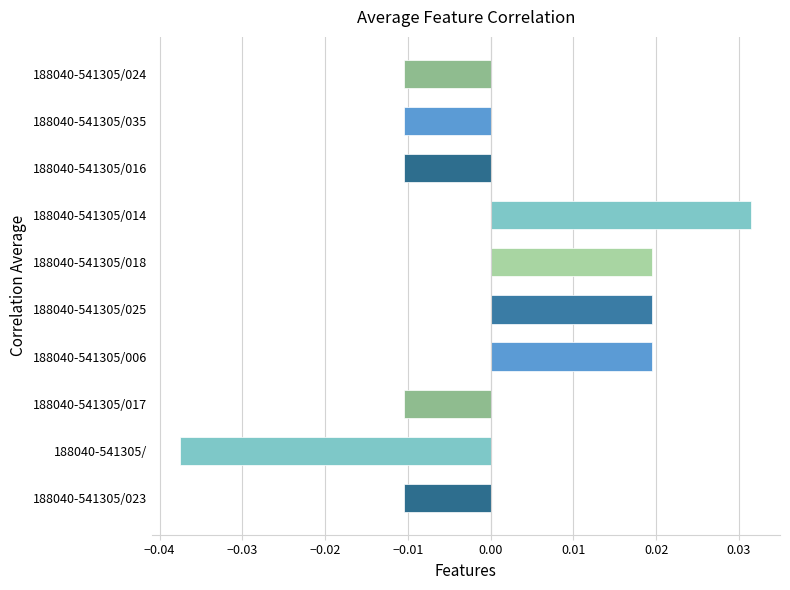

Count the values in the range 0 to 1.

4